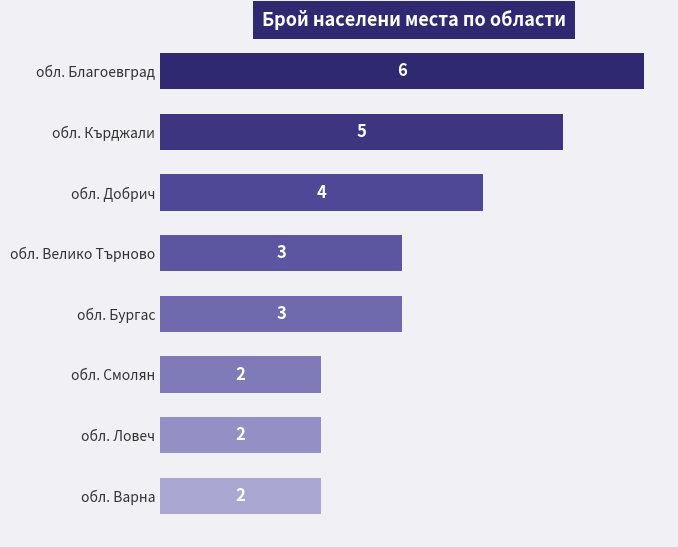

Which has a higher value, обл. Ловеч or обл. Добрич?

обл. Добрич